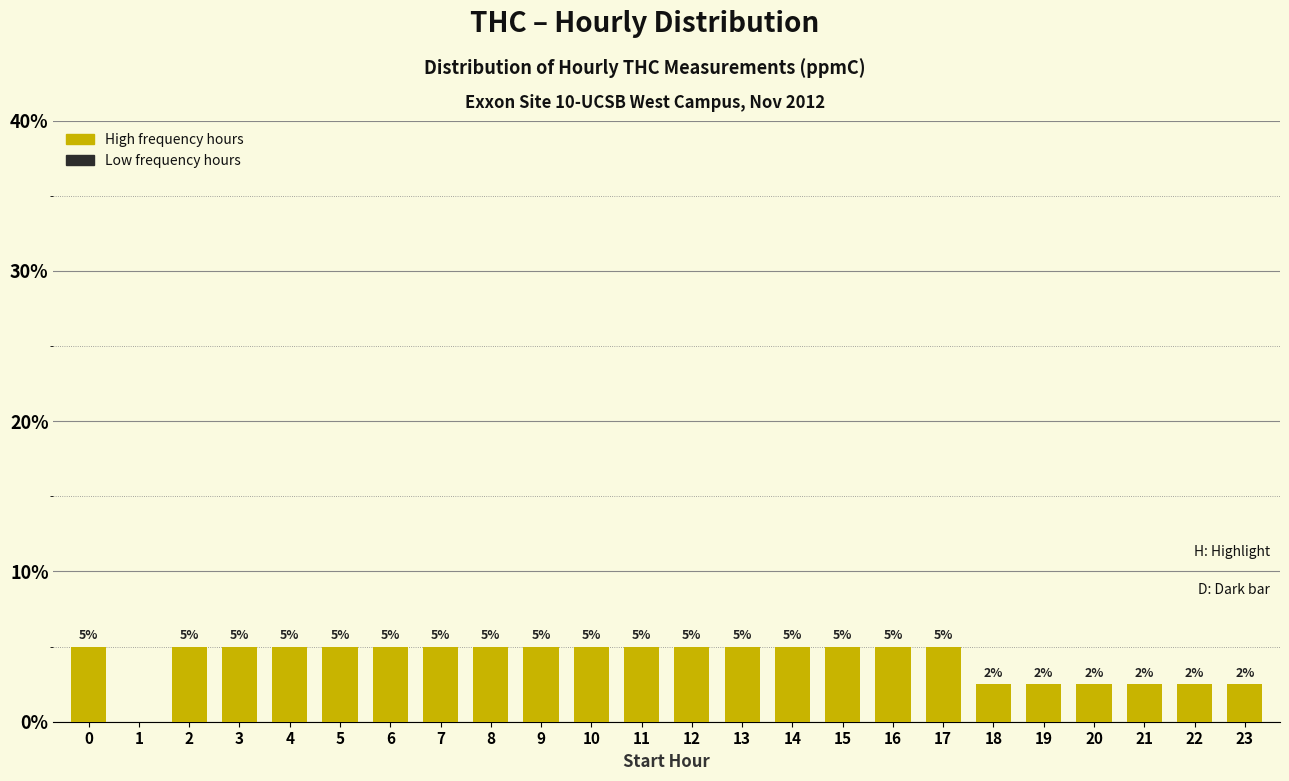

What value does the data have at 17?

5.0